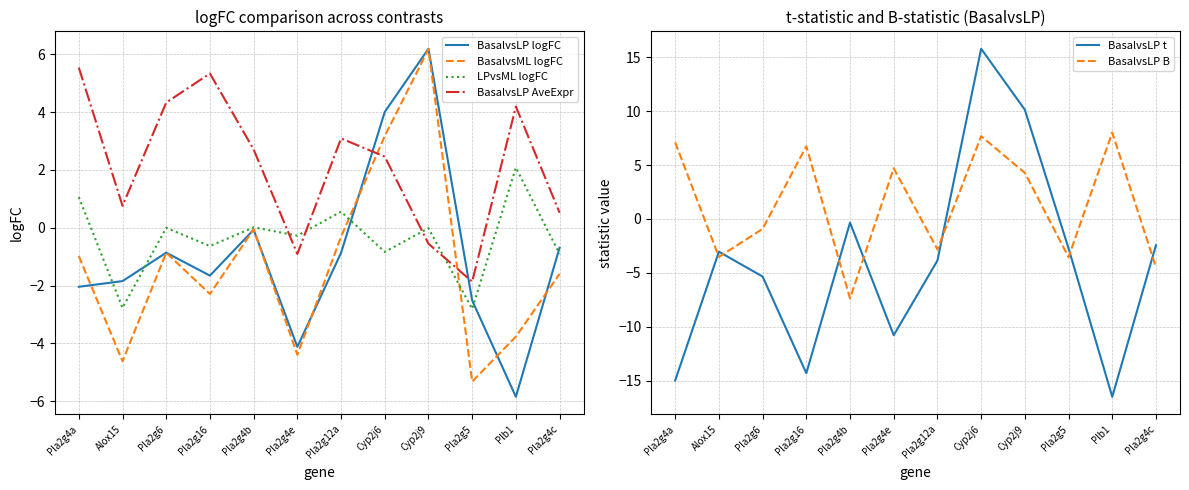

True or false: BasalvsLP B and BasalvsLP t cross at least once.

True